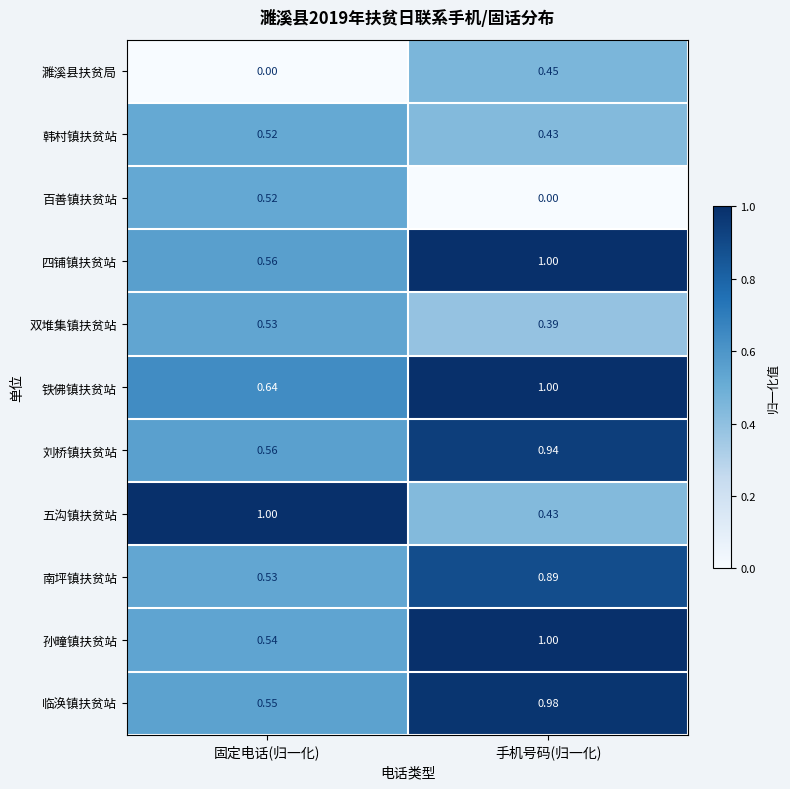

Which series has the largest range (max minus min)?

五沟镇扶贫站